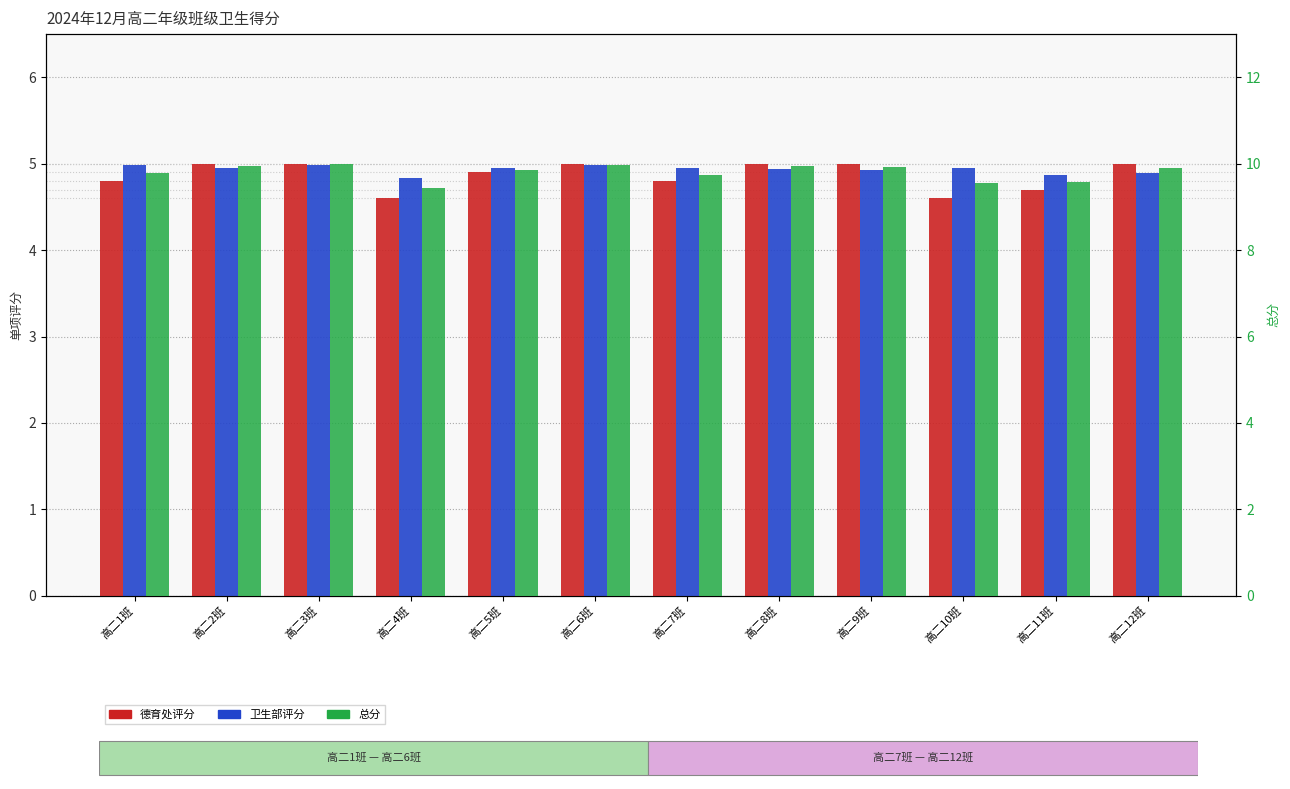

What is the average value of the 德育处评分 series?

4.9